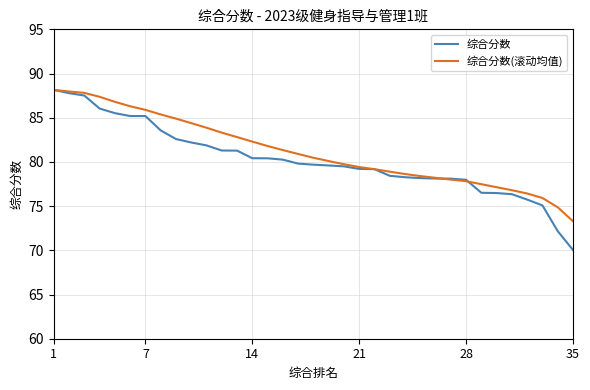

Which series has the widest spread of values?

综合分数